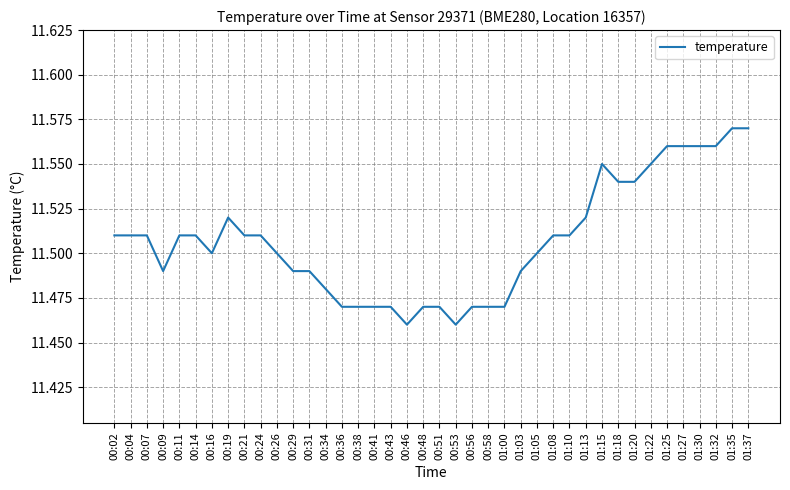

Is it true that the value at 00:21 is 19.2?

False